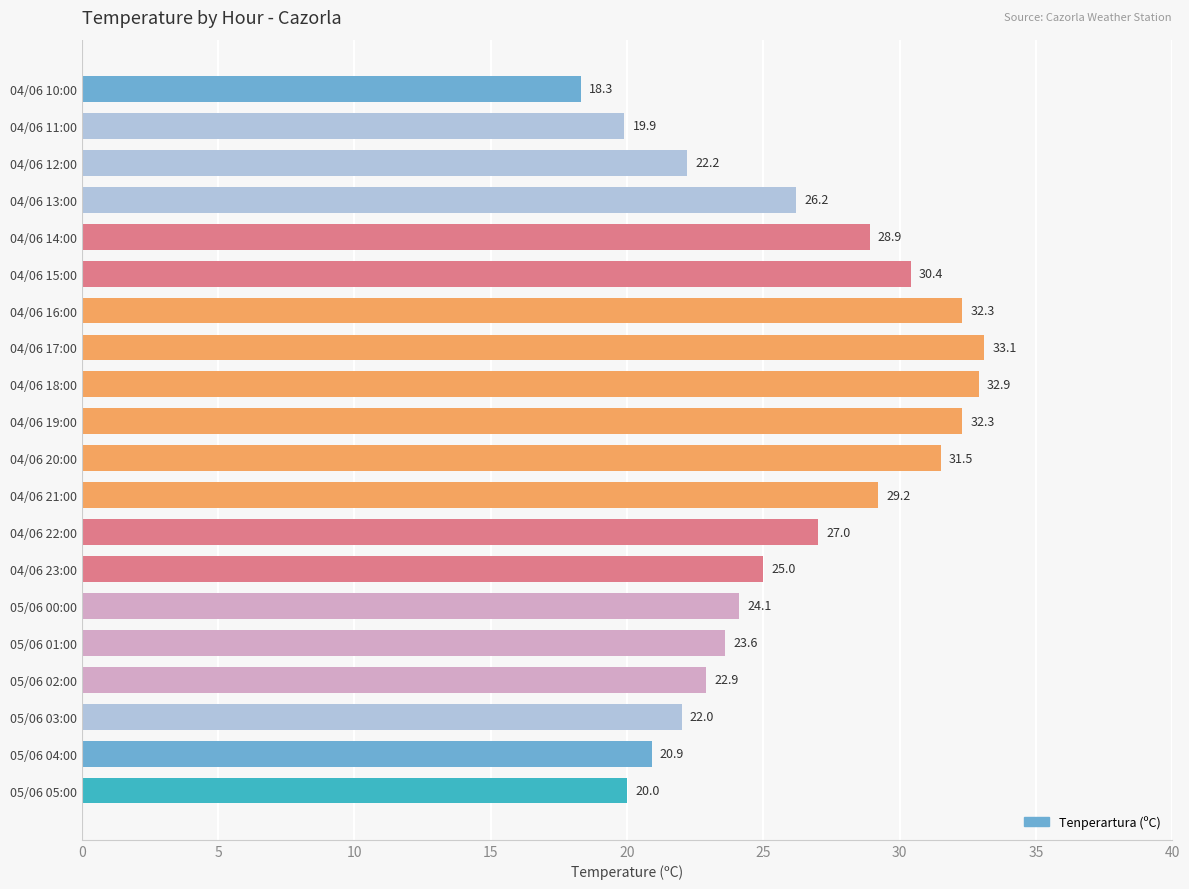

What is the difference between the second highest and minimum values?

14.6